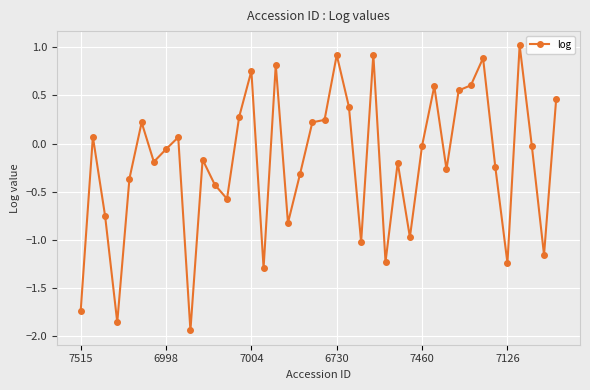

What is the greatest value displayed?

1.0